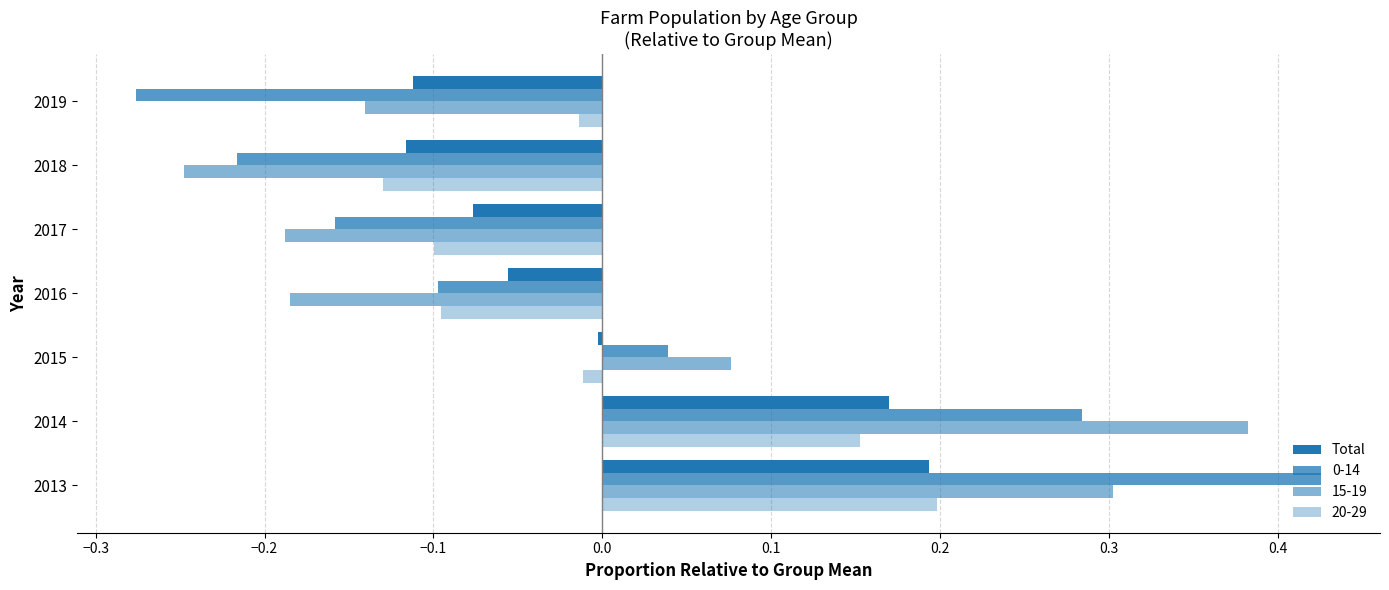

Count the number of data series in this chart.

4